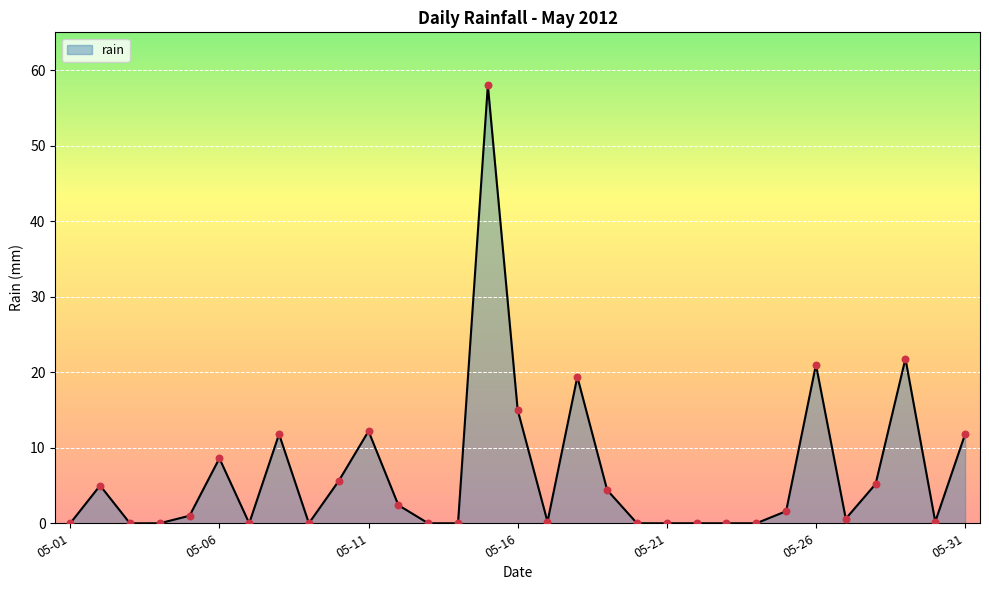

What is the greatest value displayed?

58.0